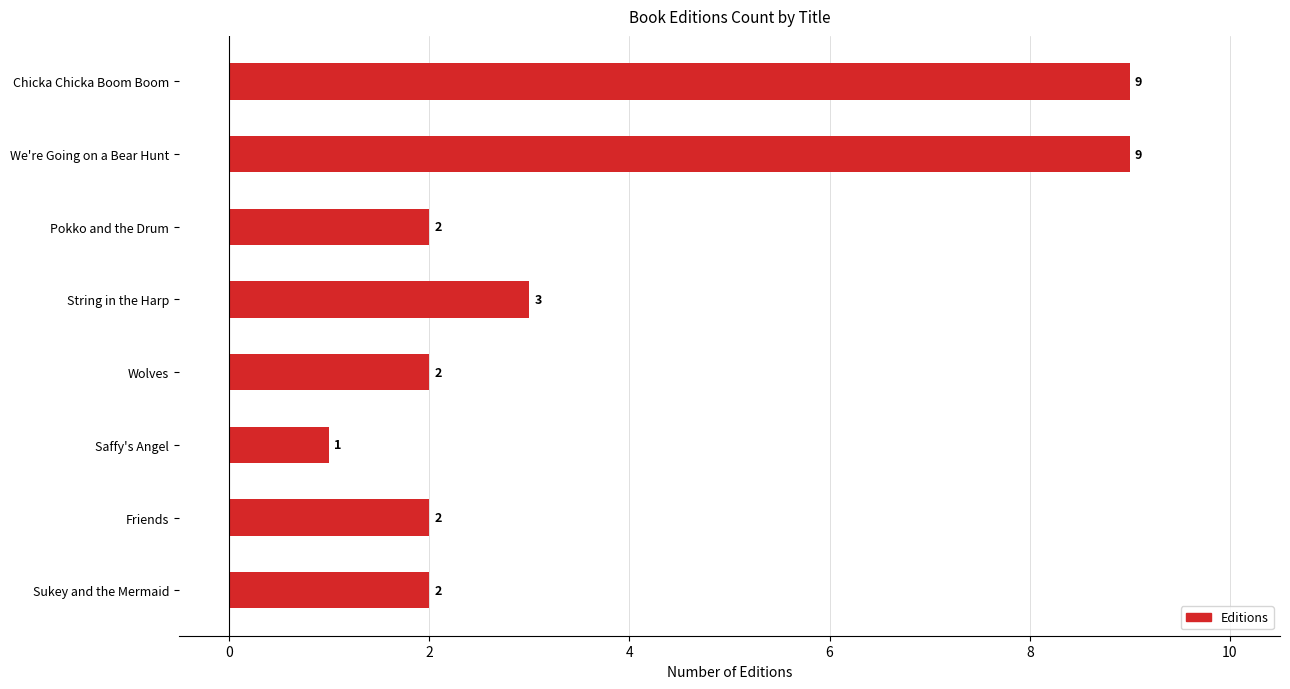

What is the average value?

4